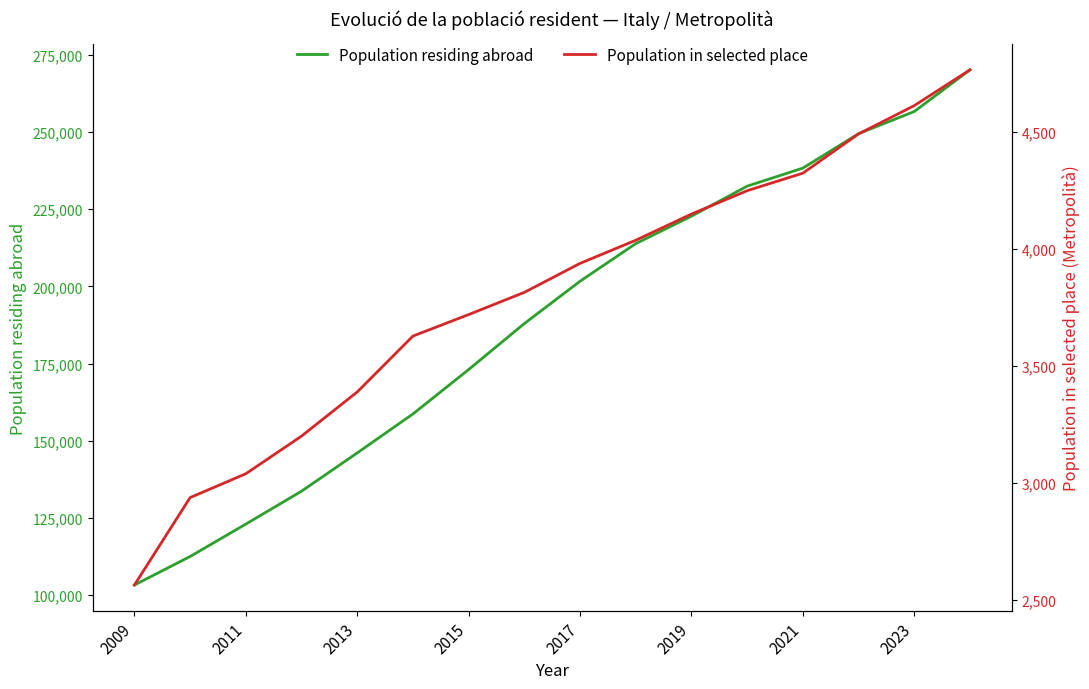

True or false: Population in selected place and Population residing abroad intersect in this chart.

False